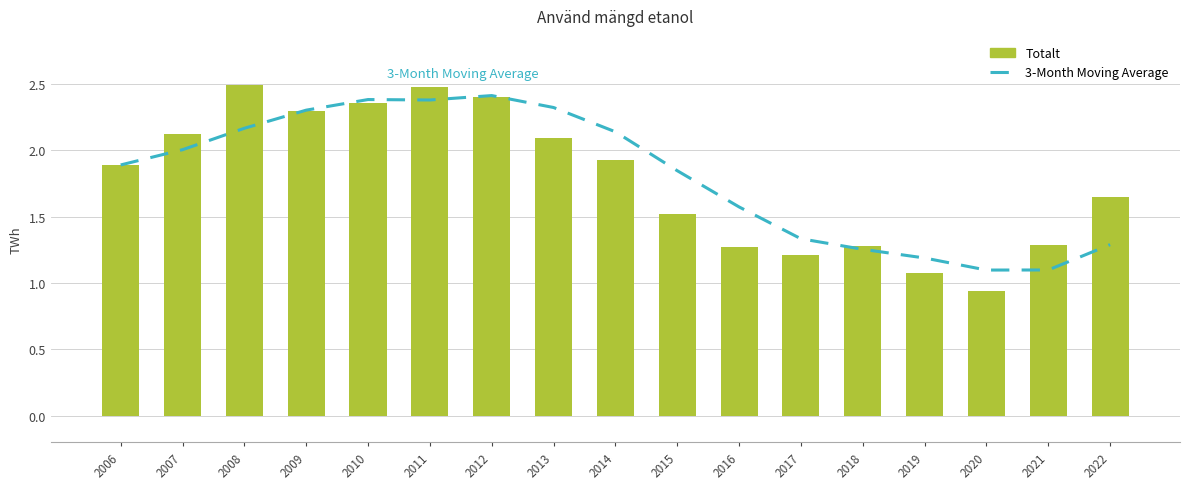

What is the difference between the maximum and minimum values in the Totalt series?

1.6